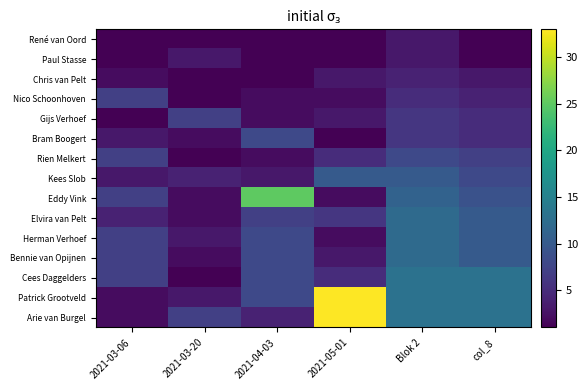

What is the difference between the highest and lowest values at 2021-03-06?

6